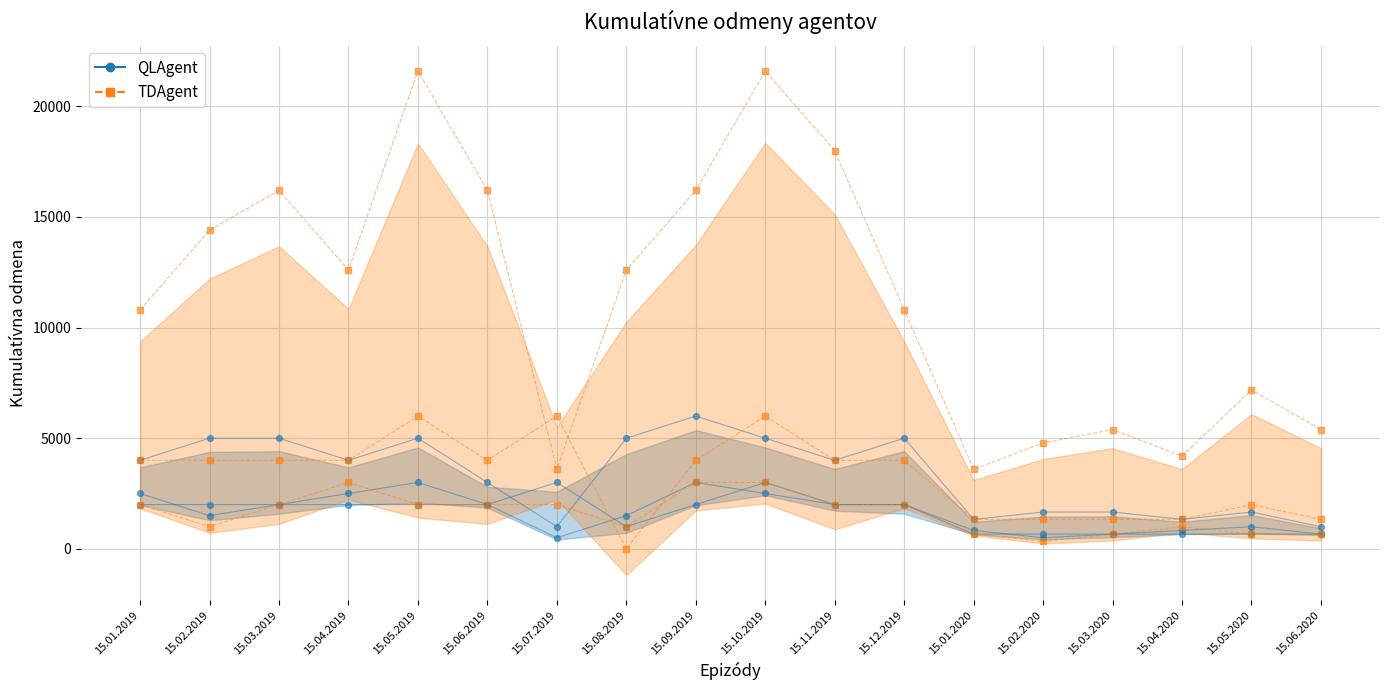

What is the total value across all series at 15.10.2019?

41100.0